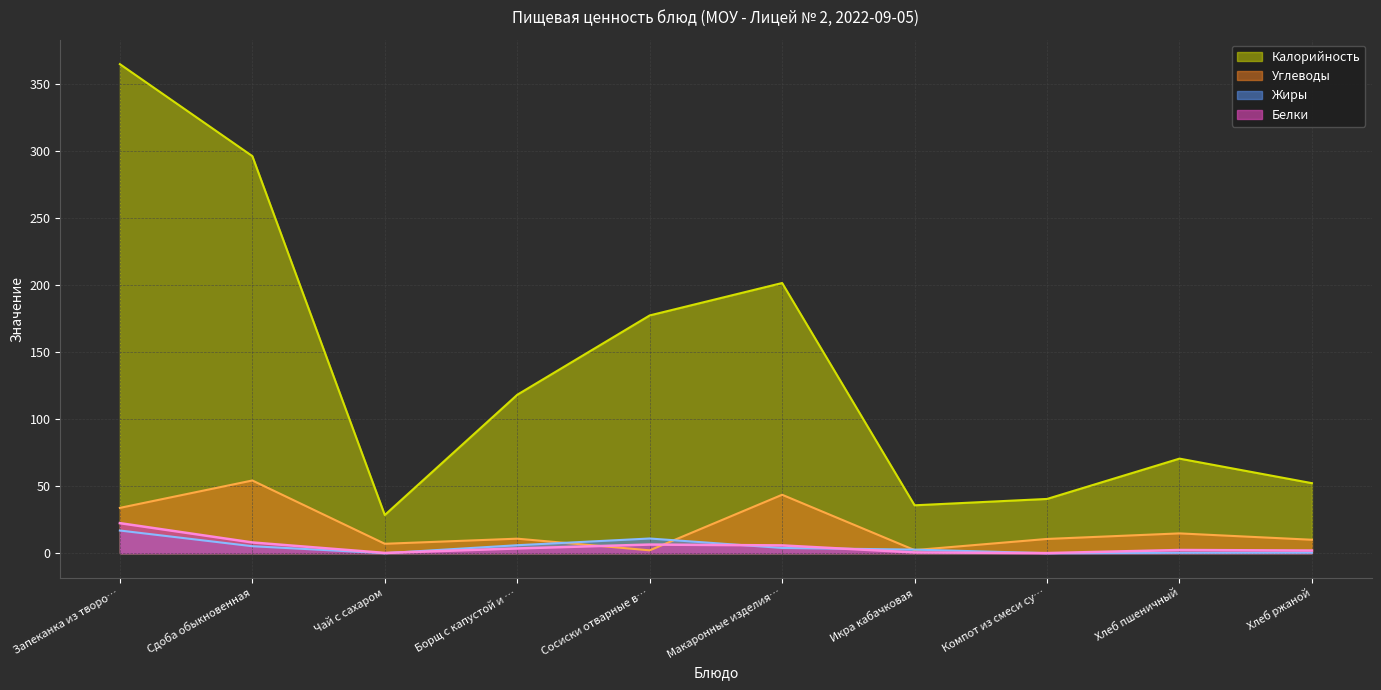

Which label corresponds to the largest value in the chart?

Запеканка из творо…